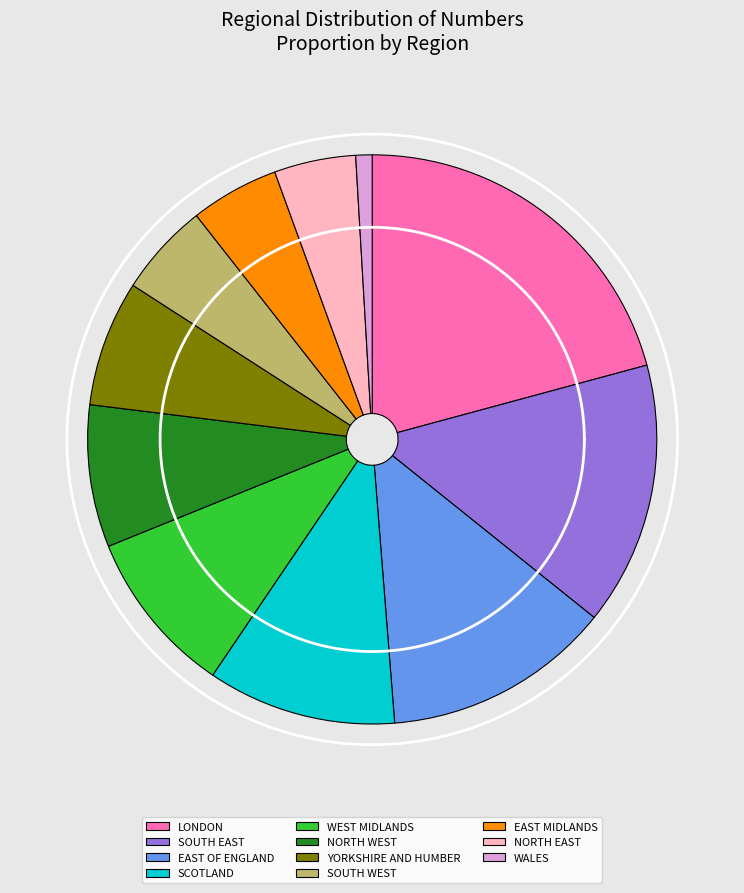

To the nearest percent, what is the difference between the YORKSHIRE AND HUMBER and NORTH EAST slice percentages?

3%